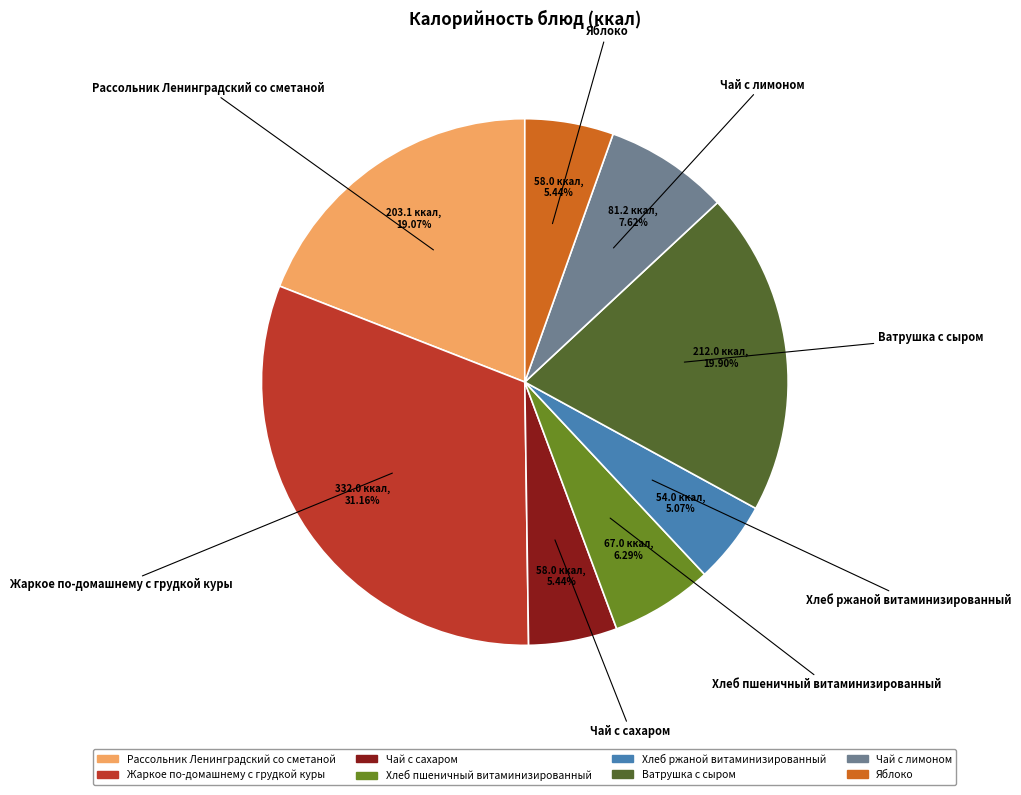

Is there any slice that represents more than half of the pie?

No